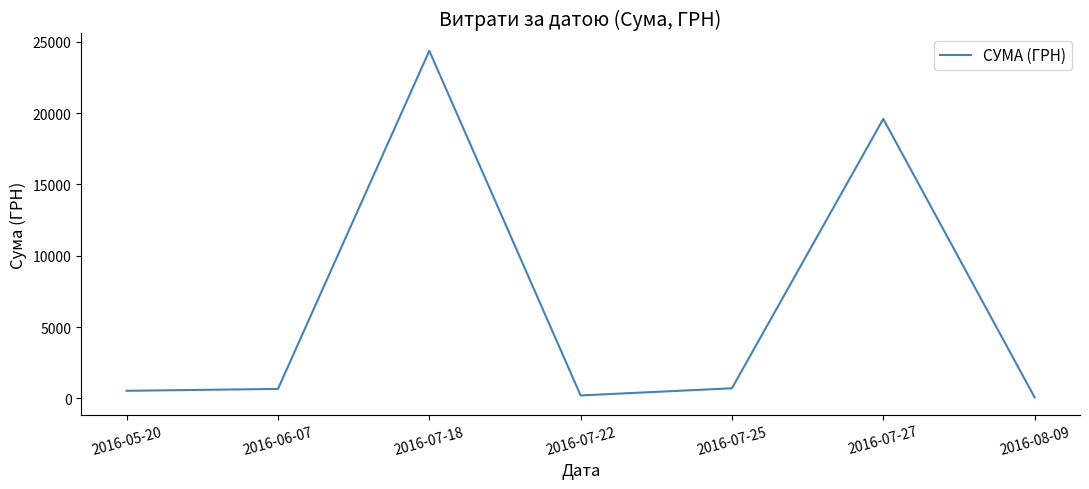

What is the average value?

6596.9